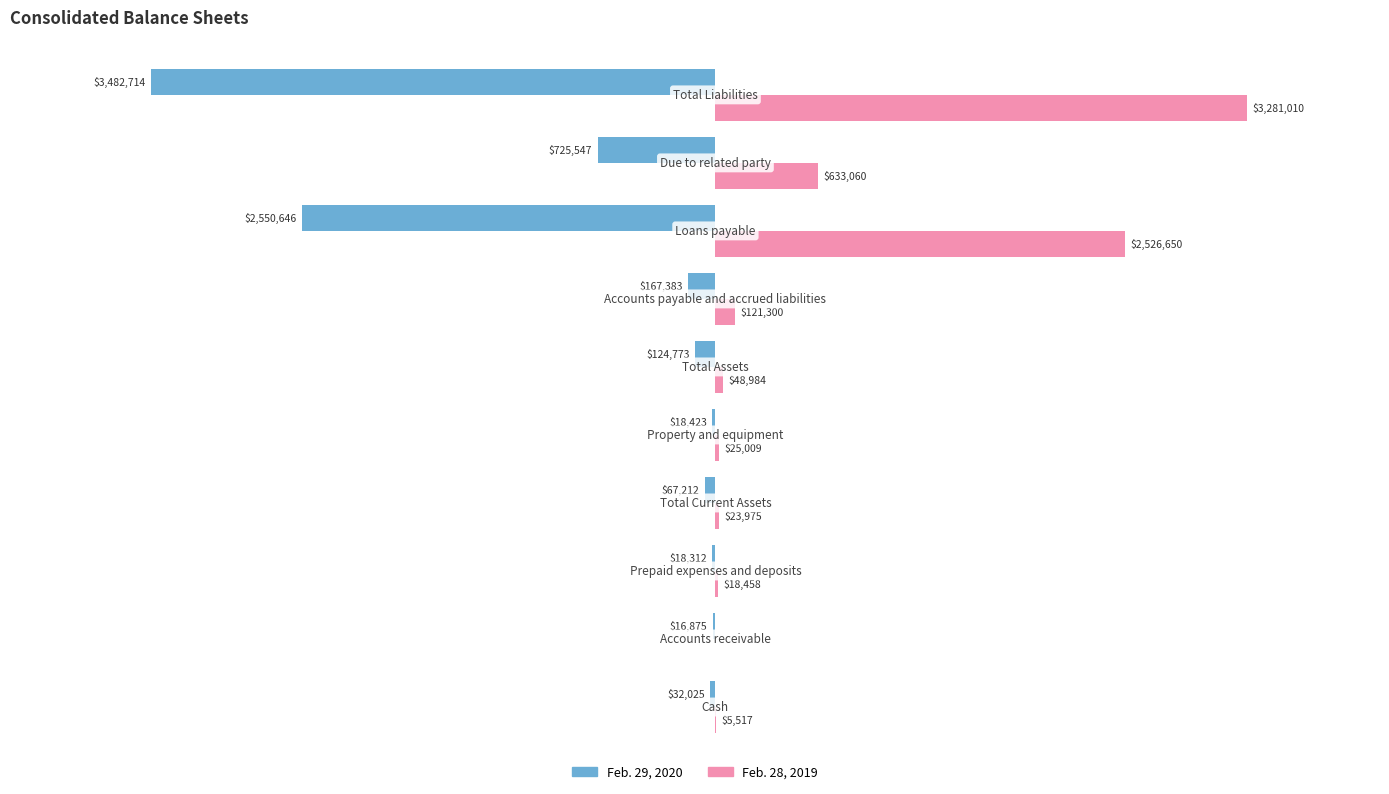

Which series has the largest total across all categories?

Feb. 28, 2019